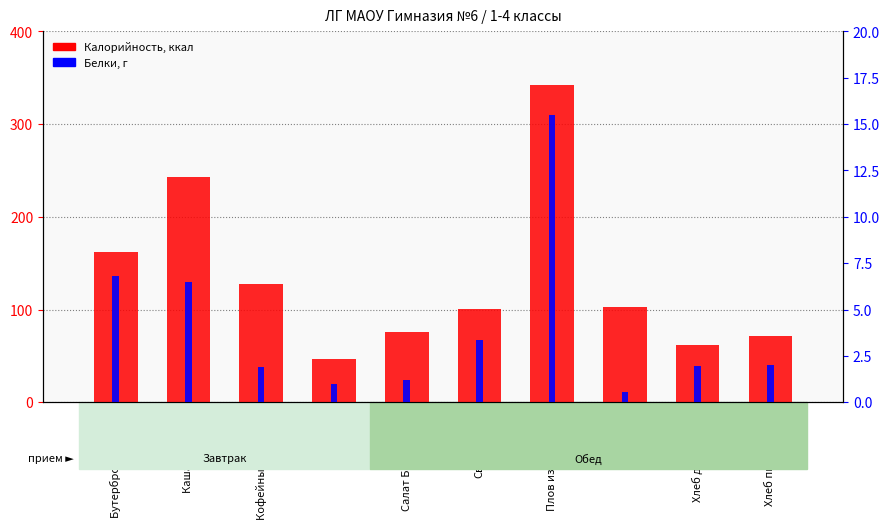

What is the minimum value for Белки?

0.5